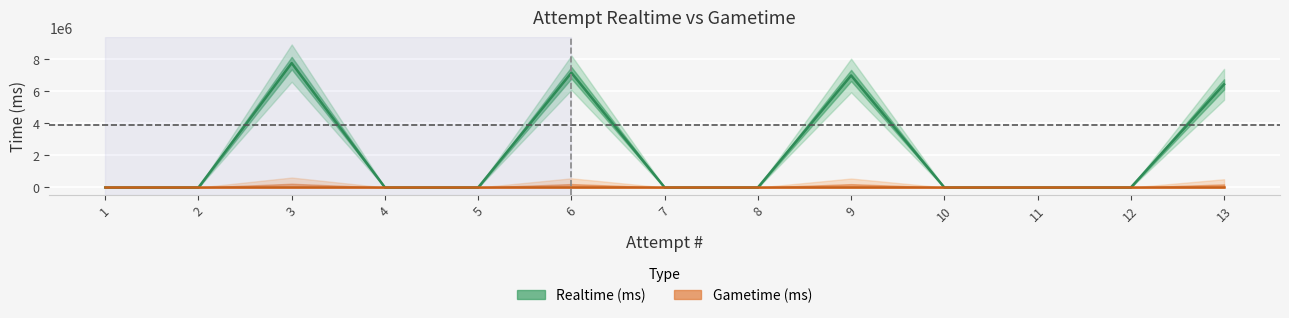

The value at 2 is -3923449. True or false?

False